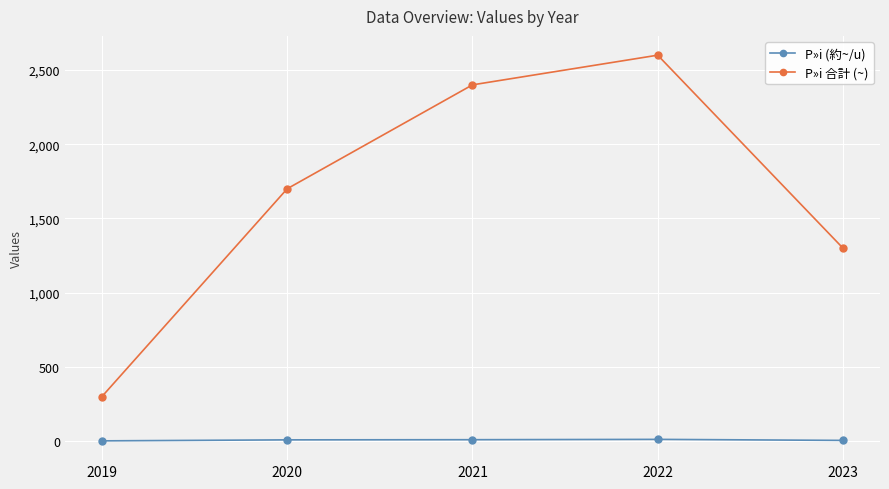

Is the value of P»i 合計 (~) at 2020 greater than the value of P»i (約~/u) at 2023?

Yes